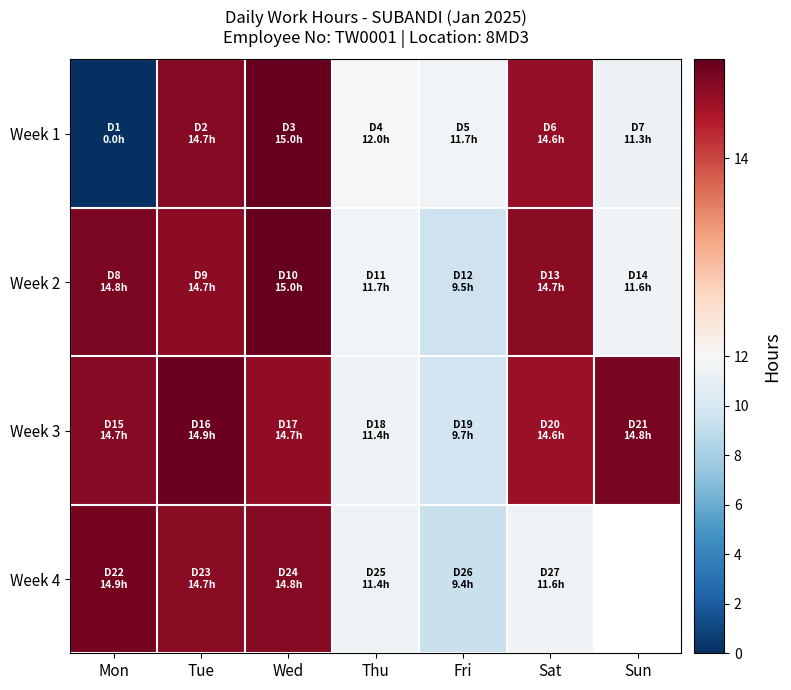

The Week 3 series shows 9.7 at Fri. True or false?

True